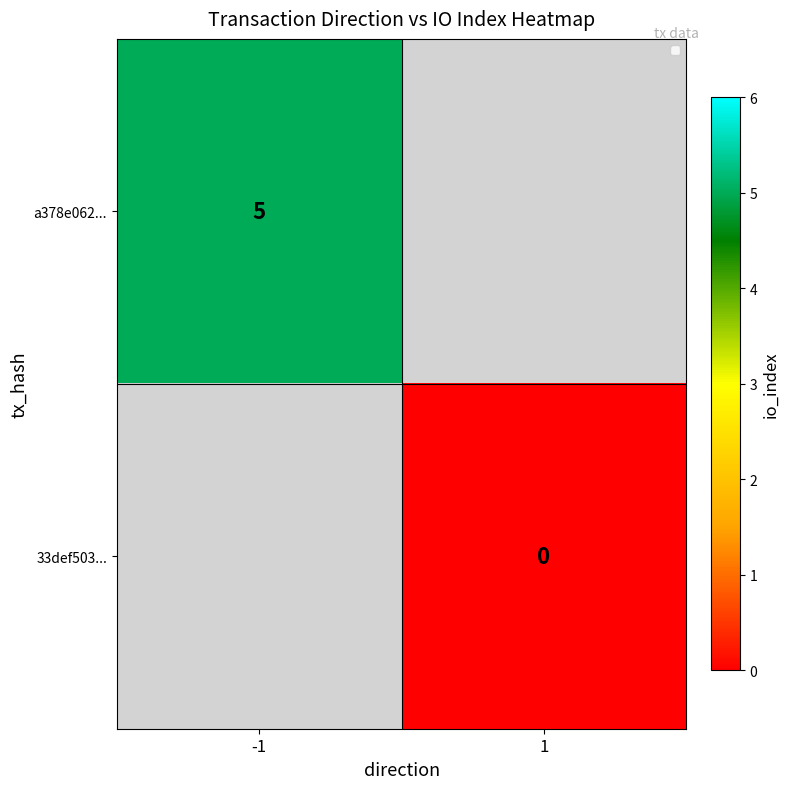

At how many categories does at least one series exceed 1?

1